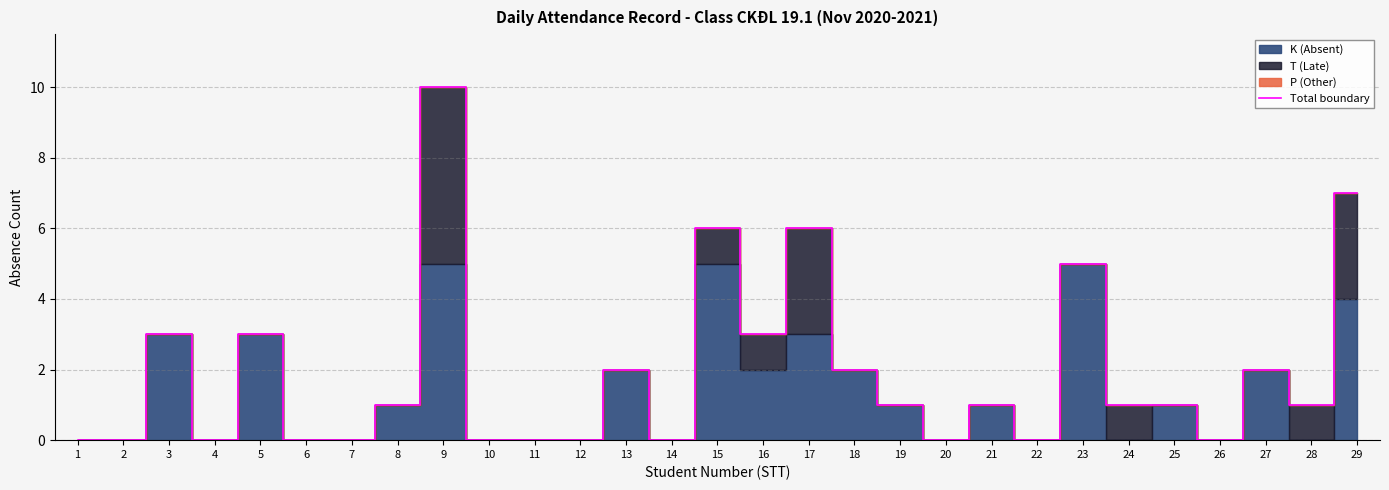

Approximately how many times larger is the value at 25 compared to 5?

0.3